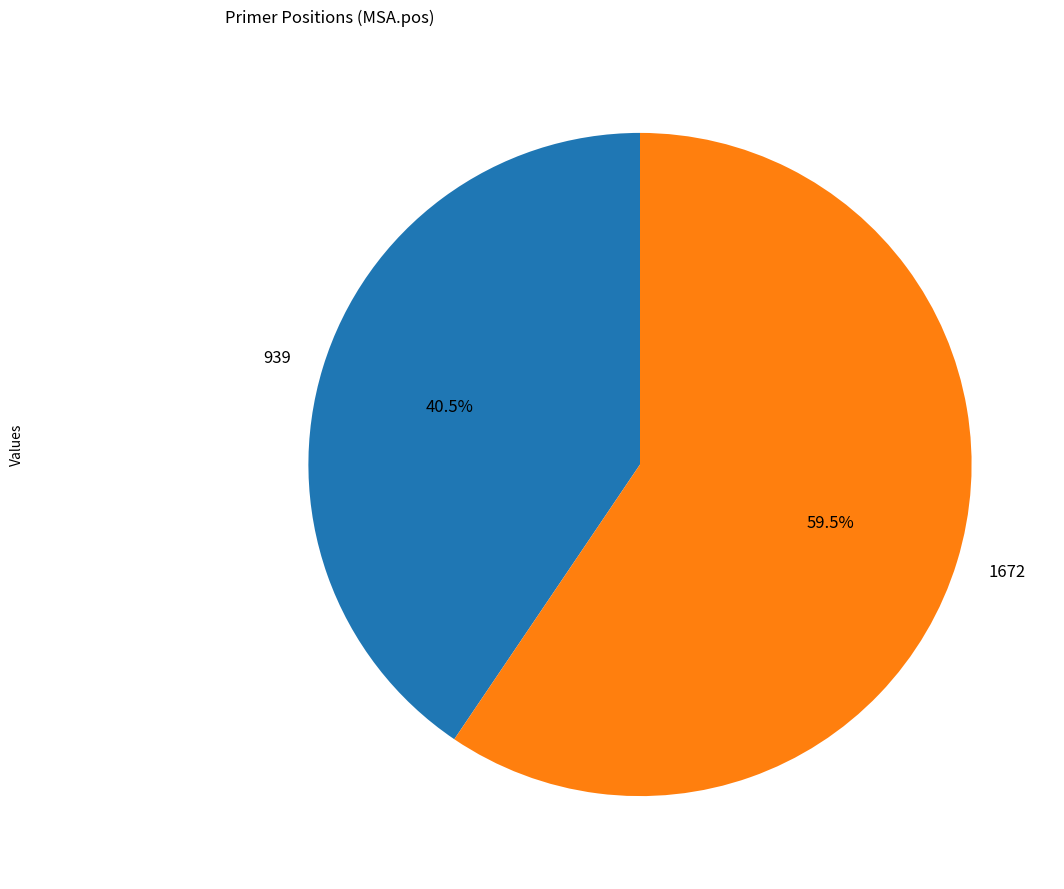

Which has a higher value, 939 or 1672?

1672